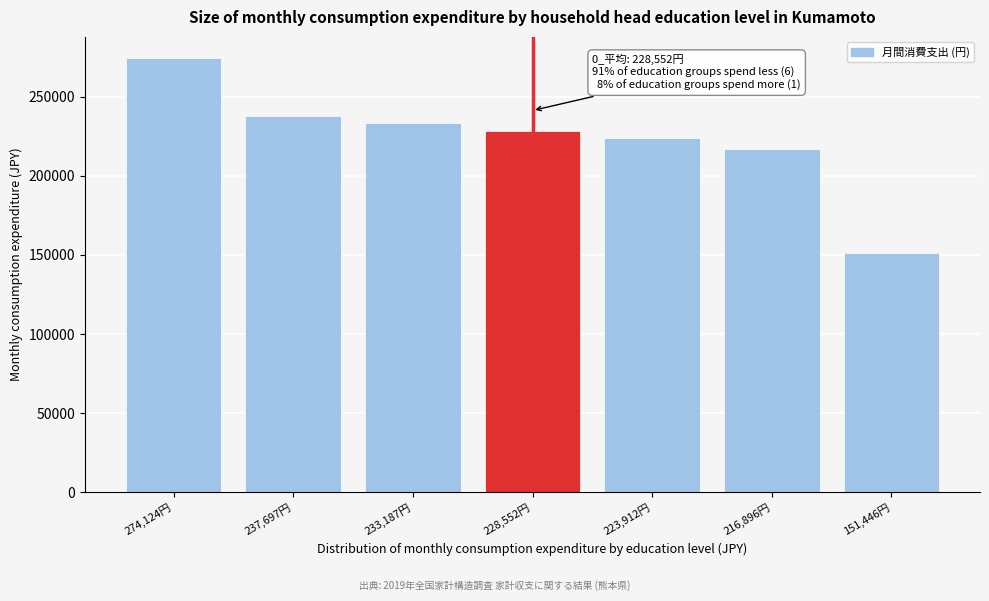

Reading left to right, what are all the values shown in this chart?

274,124円=274124	237,697円=237697	233,187円=233187	228,552円=228552	223,912円=223912	216,896円=216896	151,446円=151446